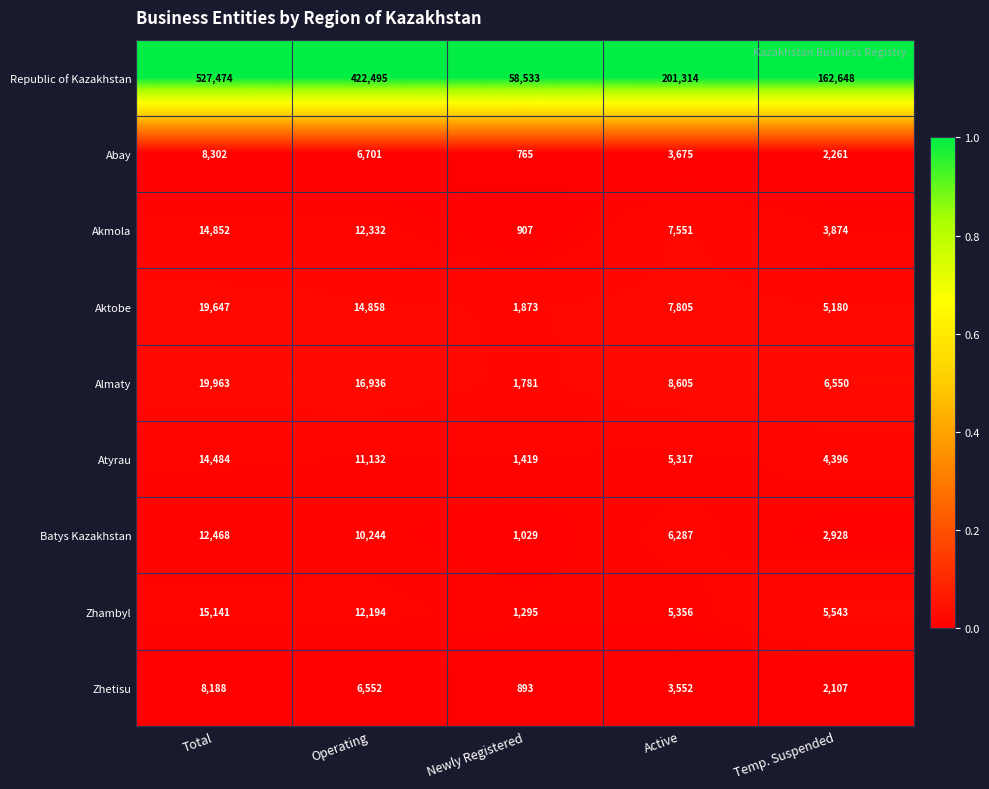

Which series has the largest range (max minus min)?

Republic of Kazakhstan